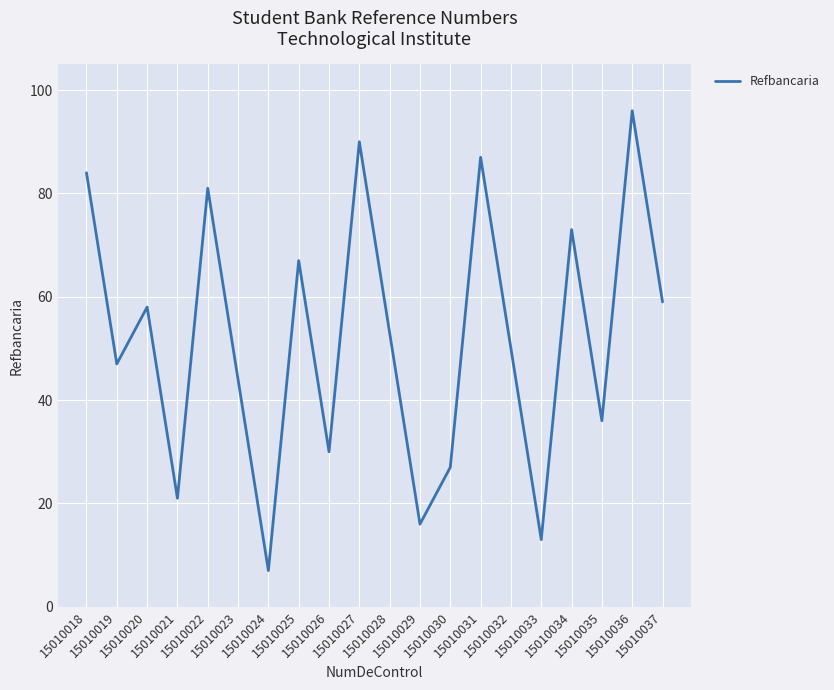

What is the sum of the values at 15010023 and 15010026?

74